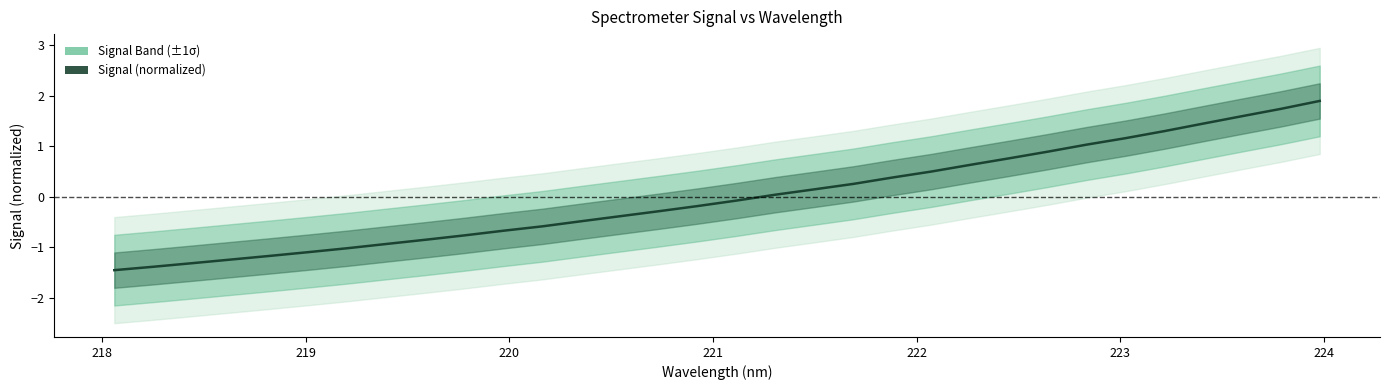

How many lines are shown in the chart?

1